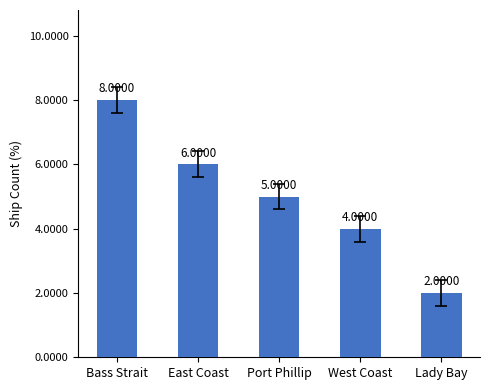

What is the smallest value displayed?

2